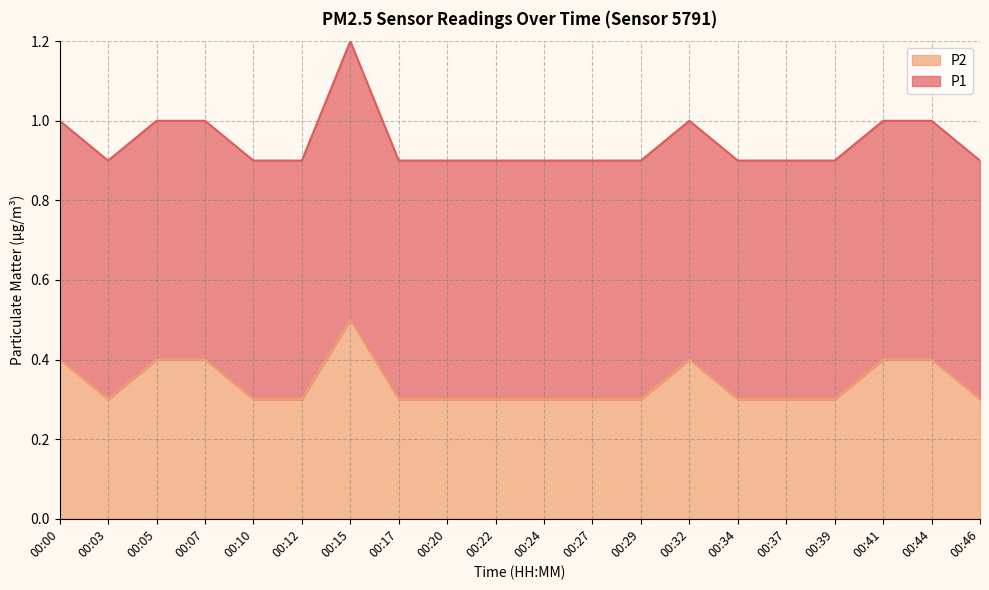

Reading right to left, list all the values displayed in this chart.

0.3	0.4	0.4	0.3	0.3	0.3	0.4	0.3	0.3	0.3	0.3	0.3	0.3	0.5	0.3	0.3	0.4	0.4	0.3	0.4